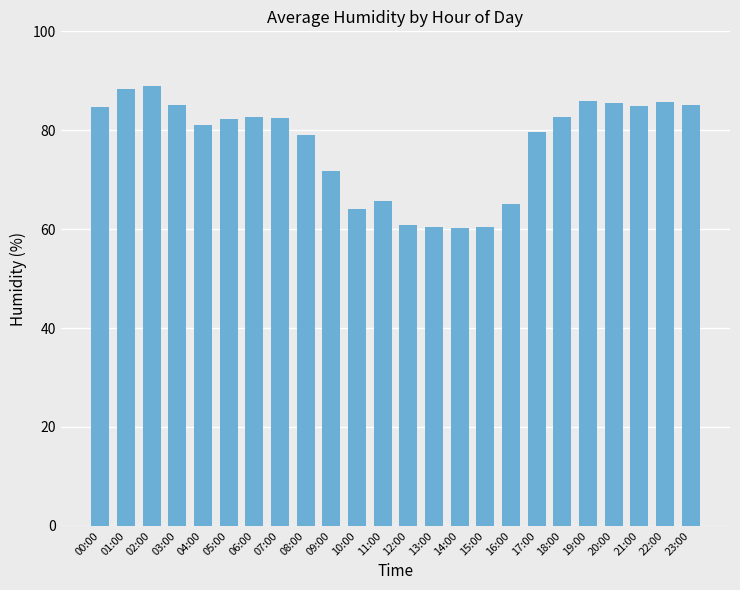

How many distinct data groups are displayed?

1